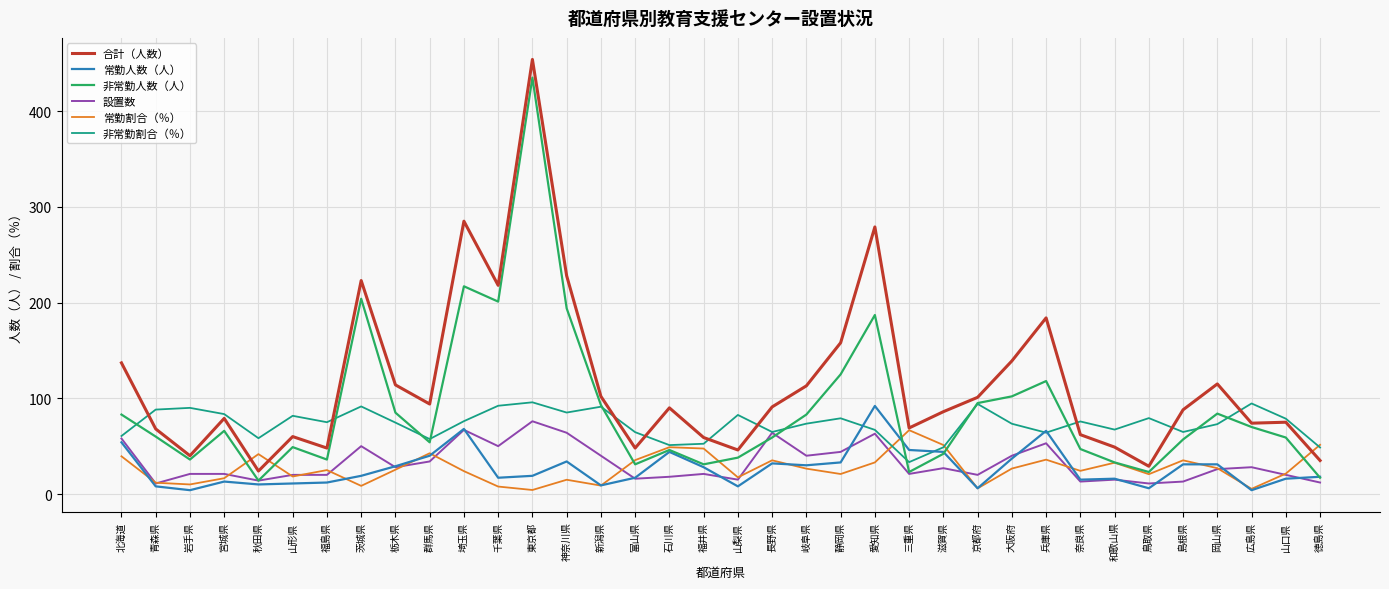

At which category does the chart reach its peak across all series?

東京都